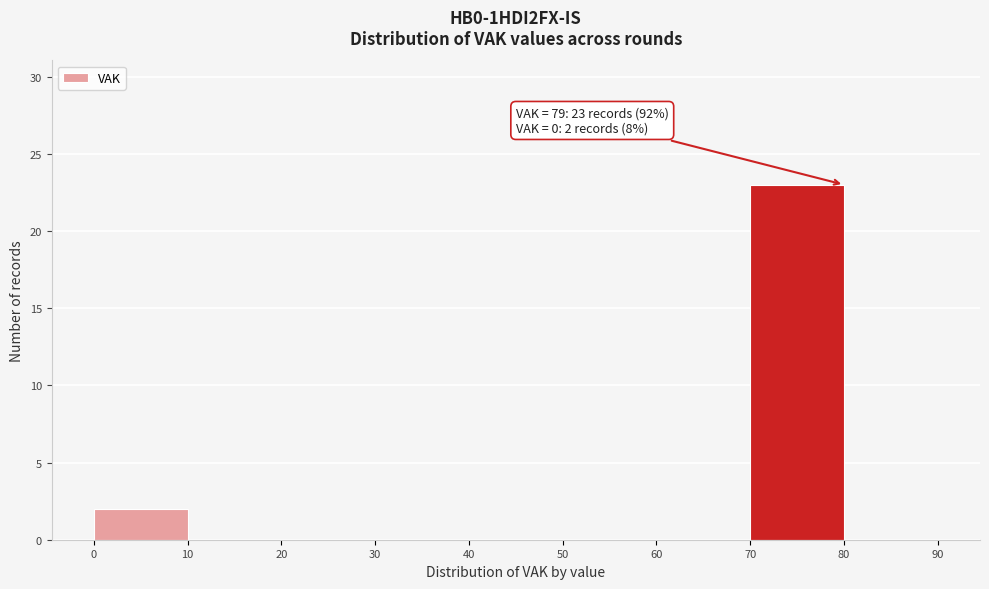

Over which range of the x-axis is the bar tallest?

70 to 80